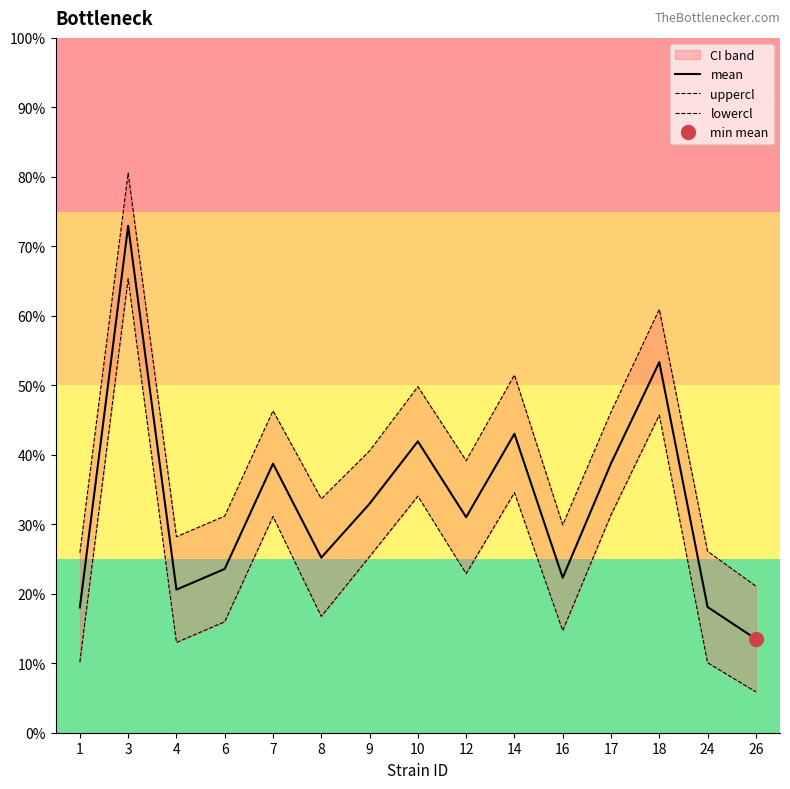

Rank the series by their average value, from lowest to highest.

lowercl, mean, uppercl